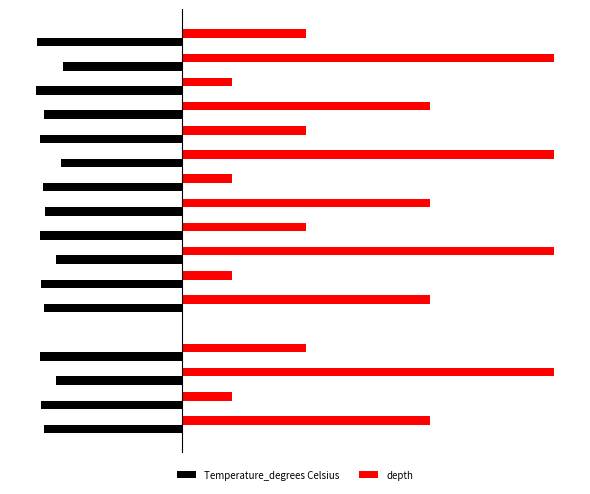

True or false: Temperature_degrees Celsius has a value of -8.9 at 3.

False